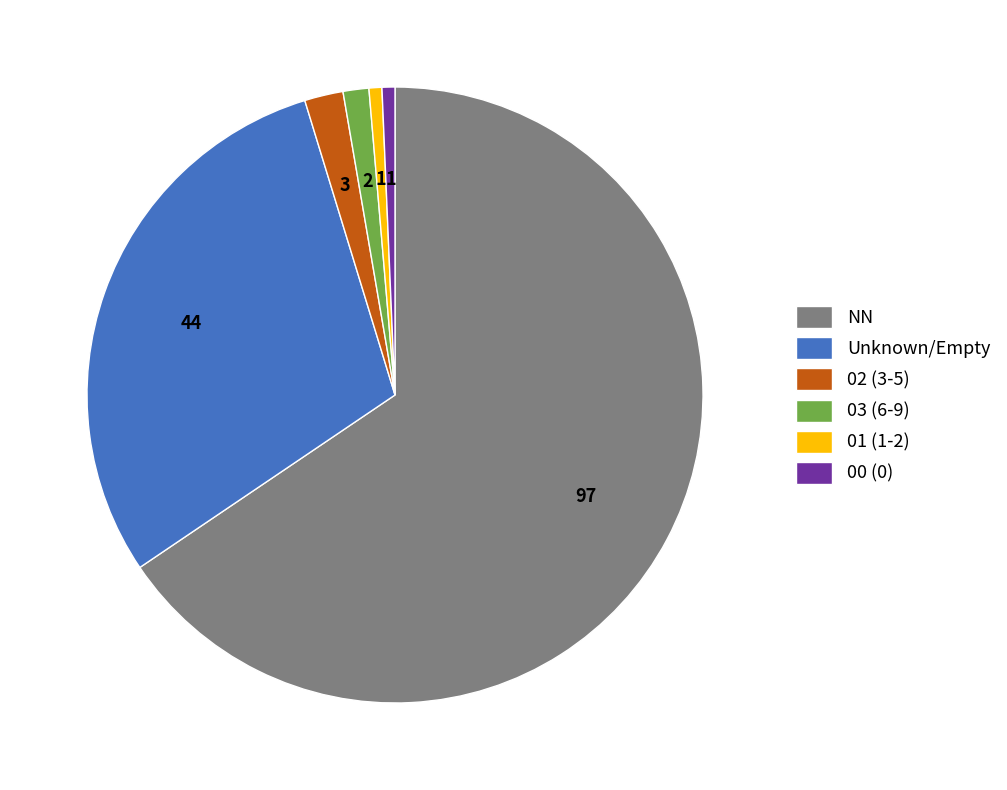

What is the majority slice?

NN